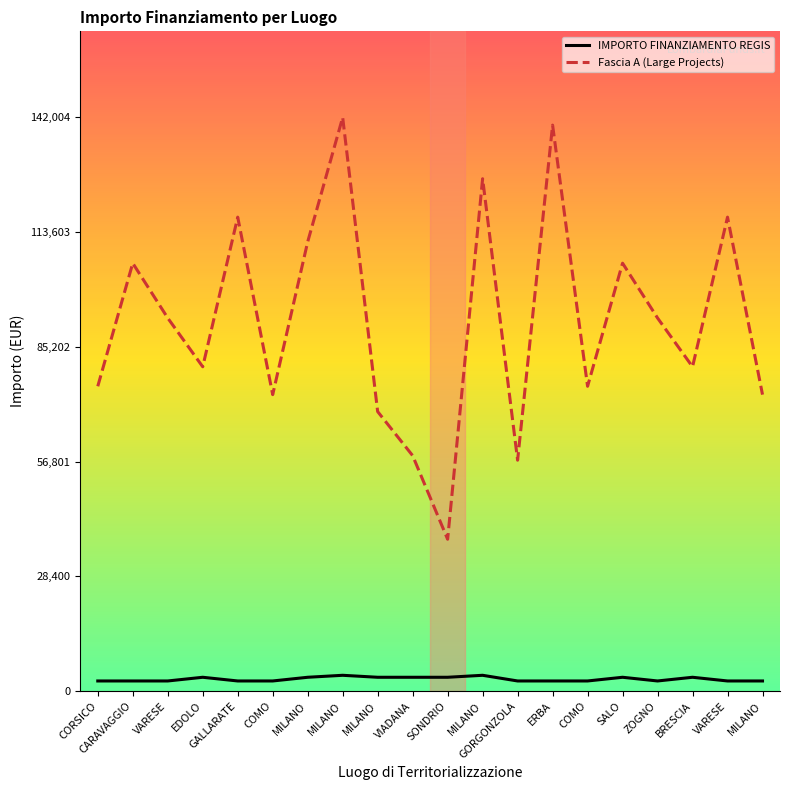

Is it true that Fascia A (Large Projects) equals 89362.8 at ERBA?

False